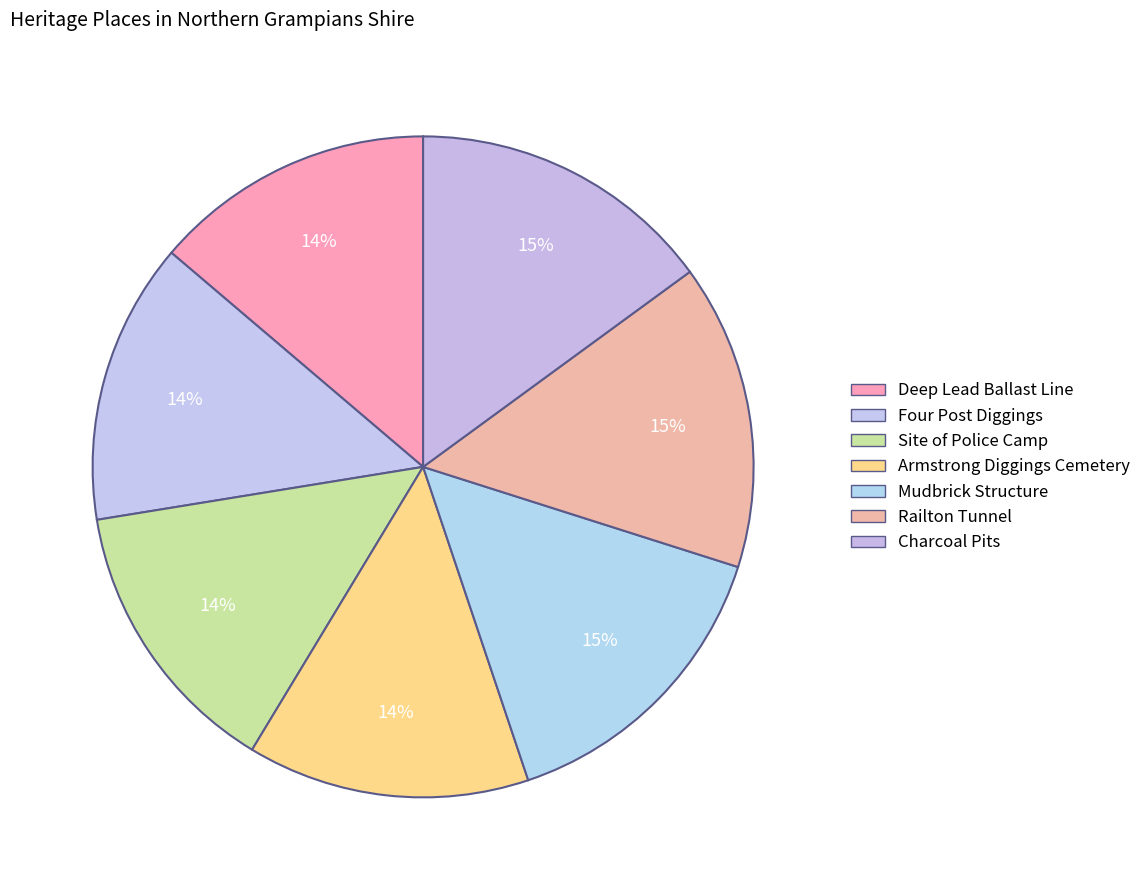

What percentage is the Railton Tunnel slice, to the nearest percent?

15%